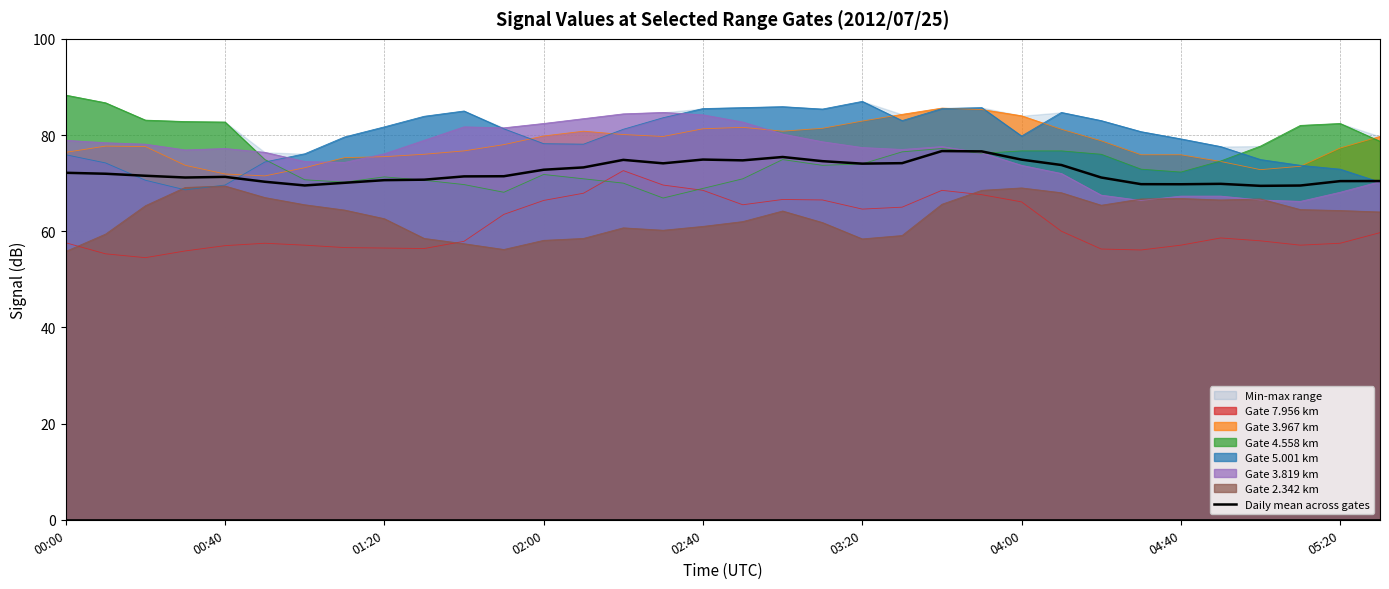

What is the maximum value for Gate 2.342 km?

69.4